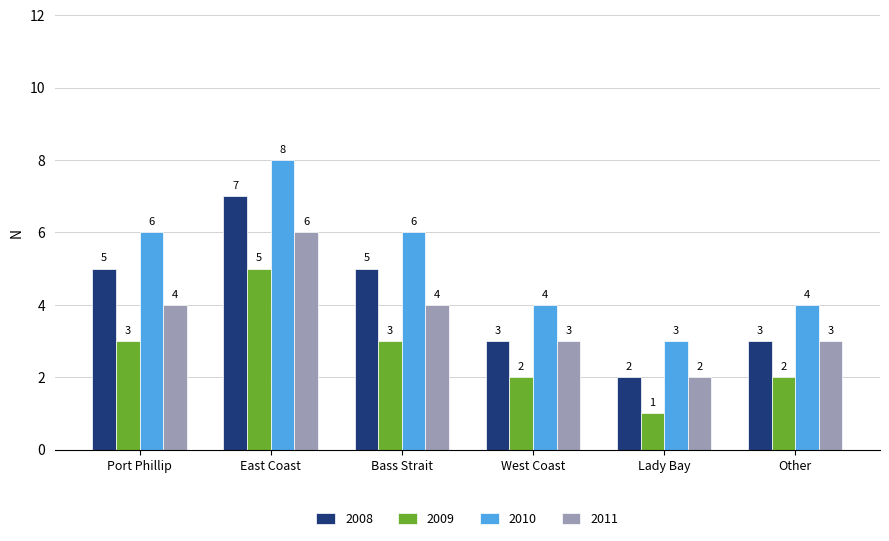

List the series in order of their peak value, highest first.

2010, 2008, 2011, 2009